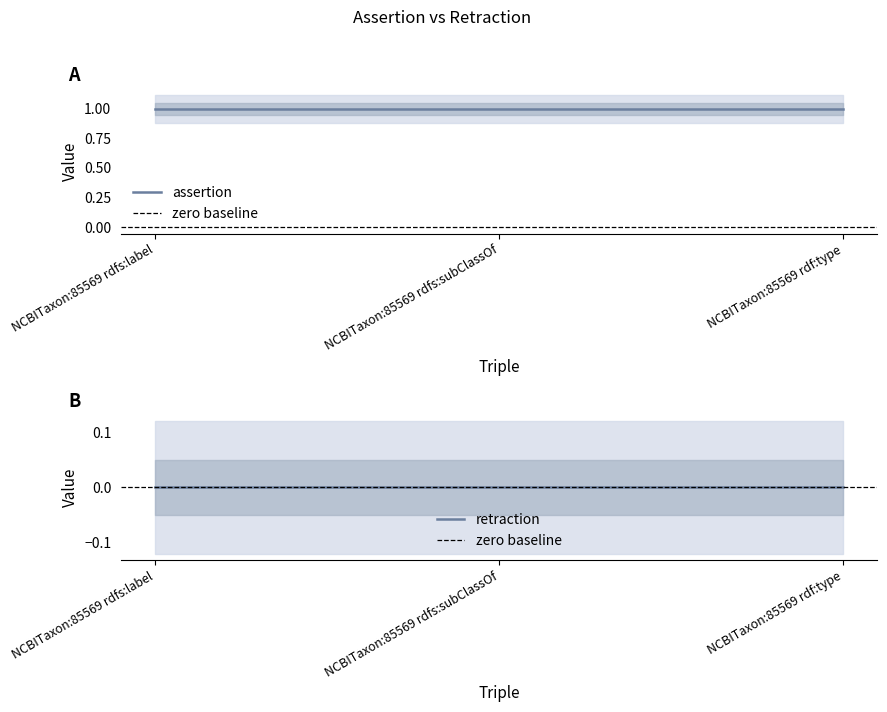

What is the lowest value of the assertion series?

1